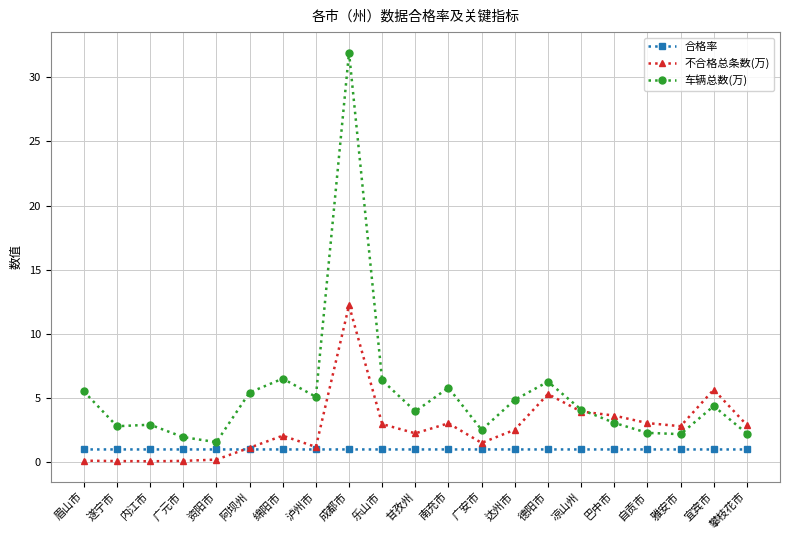

At how many categories does at least one series exceed 14?

1